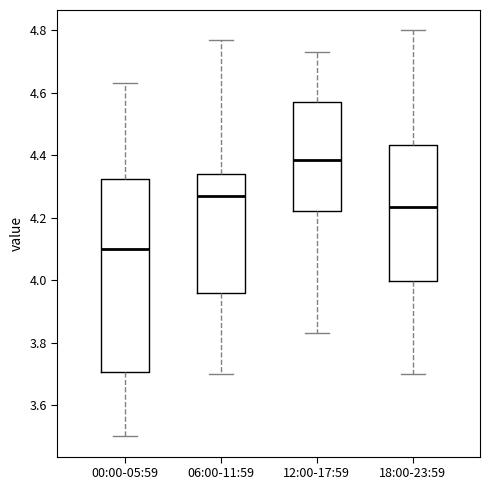

Where is the lower edge of the box for 00:00-05:59 on the y-axis? The values are not printed on the chart, so give them approximately, as read against the axis.

3.70